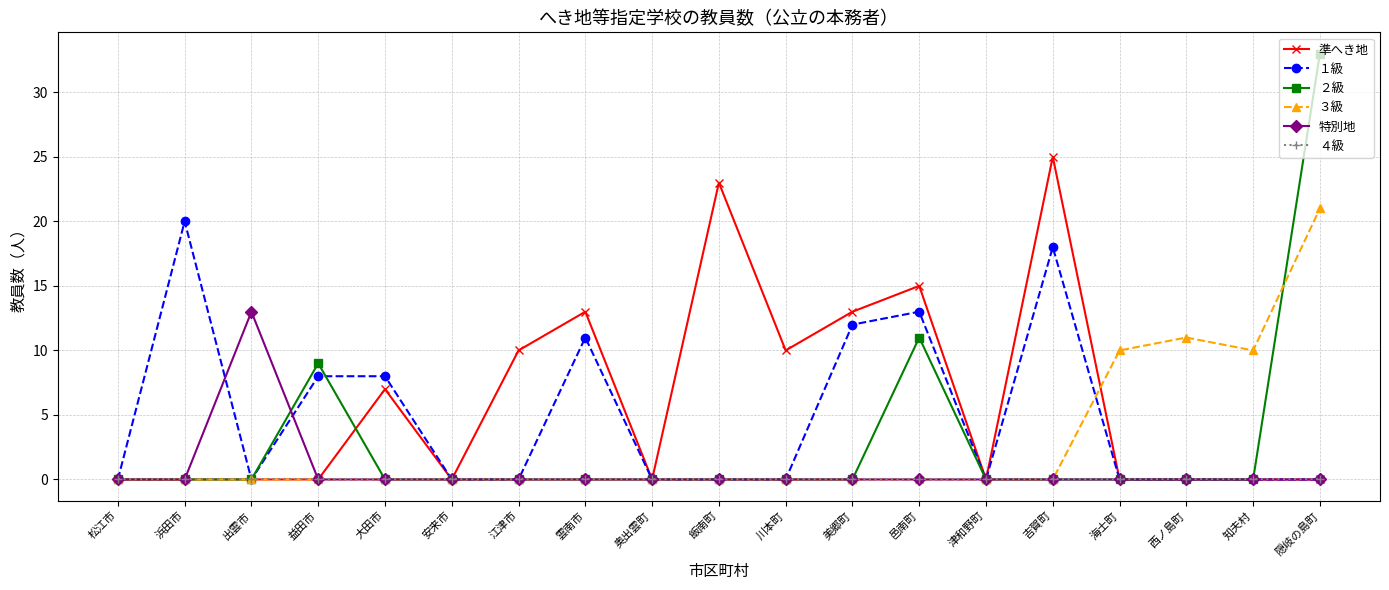

Count the number of data series in this chart.

6